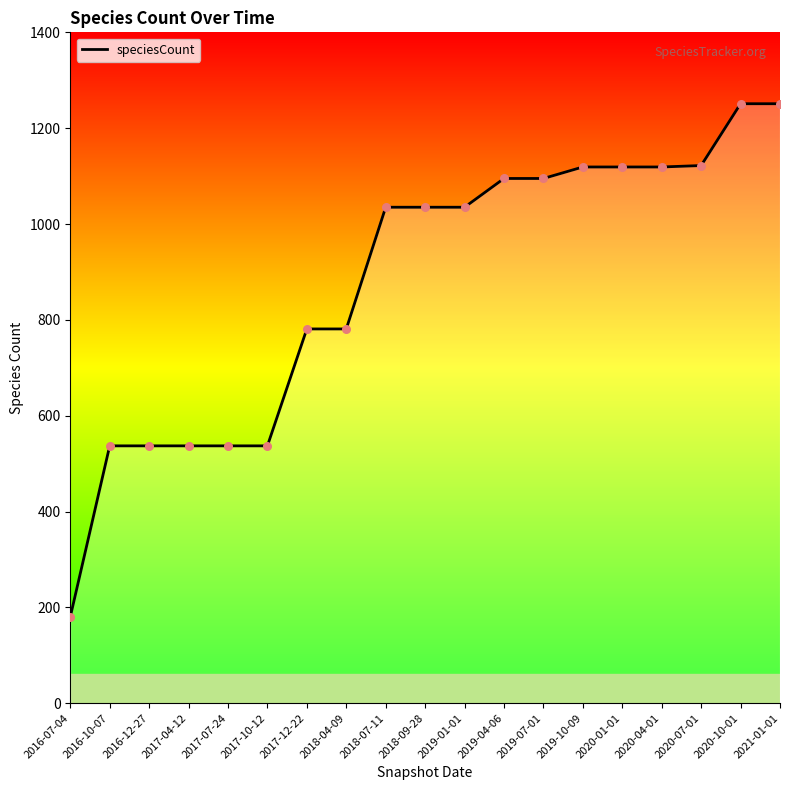

Between 2016-12-27 and 2020-07-01, which is larger?

2020-07-01